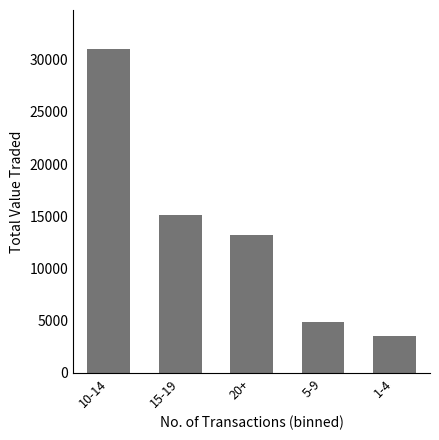

Which category has the highest value across all series?

10-14